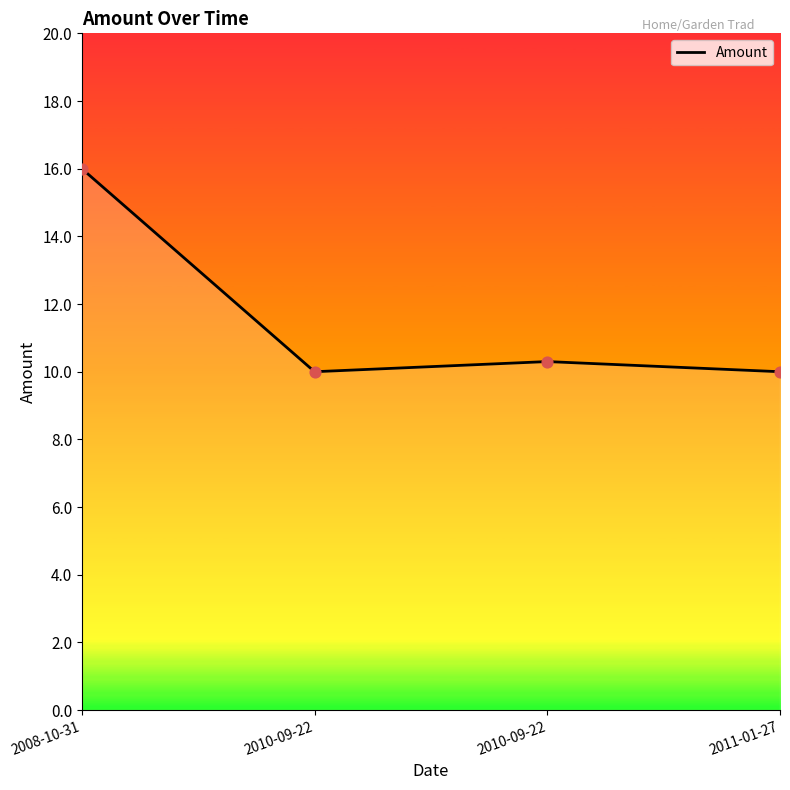

Which has a higher value, 2010-09-22 or 2008-10-31?

2008-10-31